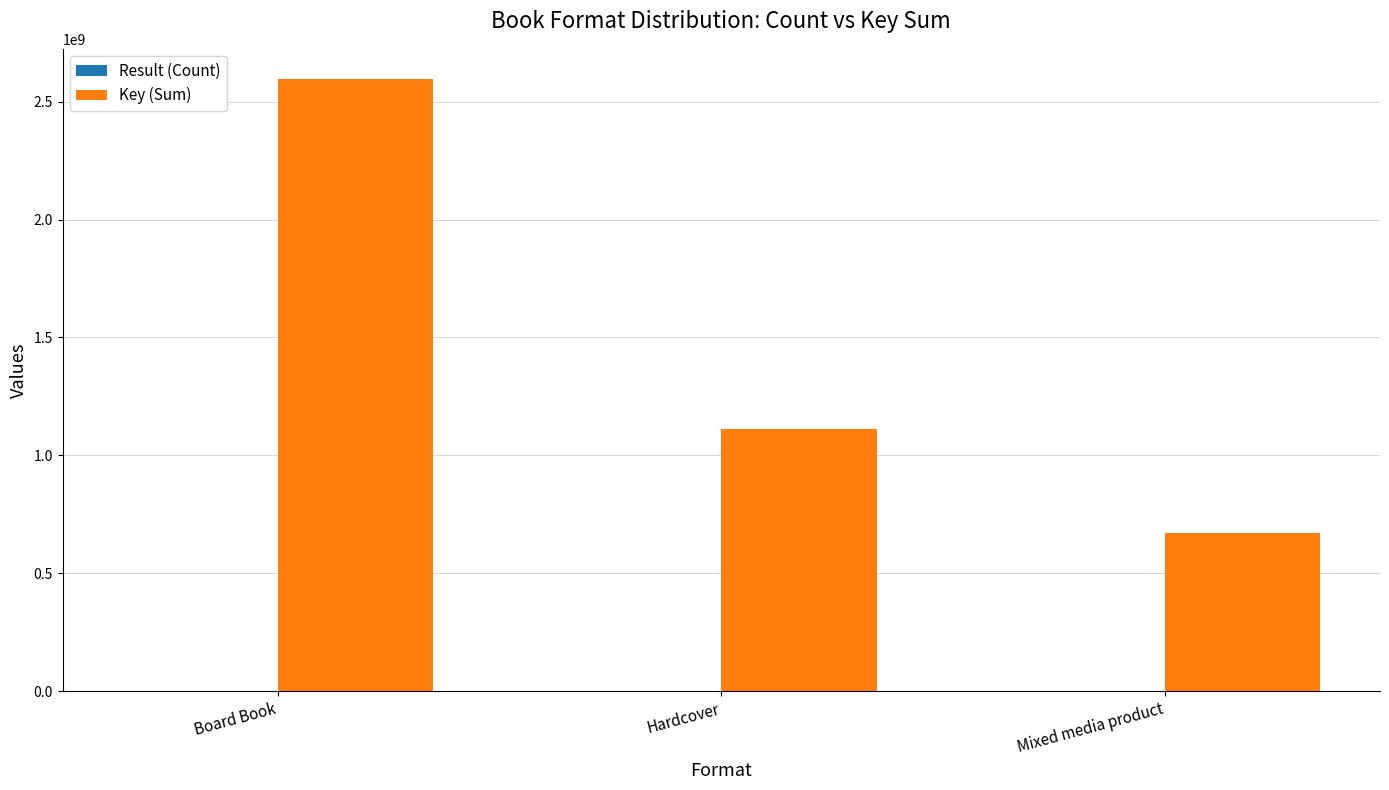

The value of Key (Sum) at Board Book is 1423755772. True or false?

False